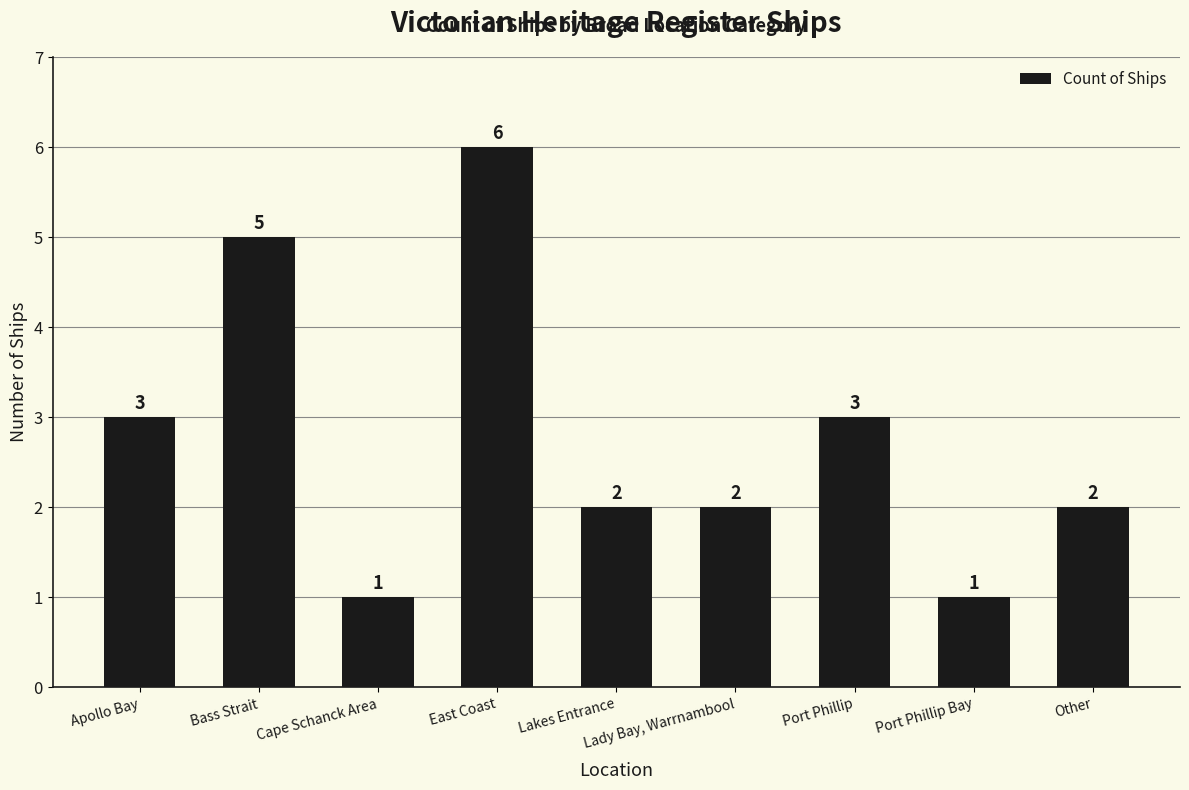

Is it true that the value at Port Phillip Bay is 2?

False